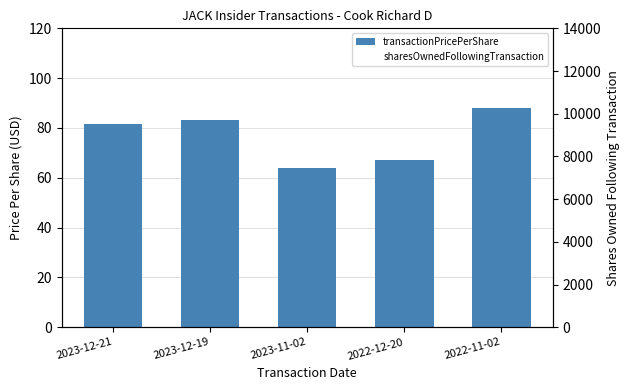

Reading right to left, list all the values displayed in this chart.

transactionPricePerShare: 88.0	67.1	64.0	83.1	81.6
sharesOwnedFollowingTransaction: 4207.0	6898.0	6745.0	10242.0	9950.0